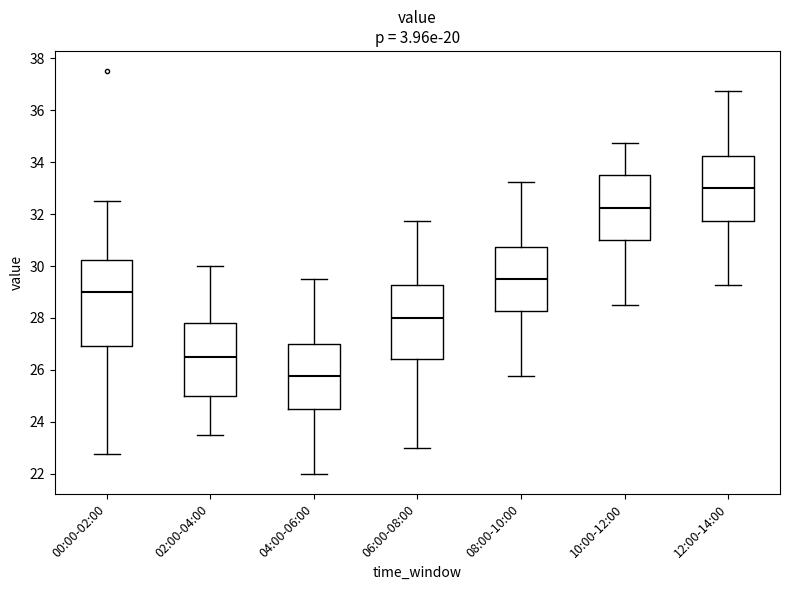

Reading left to right, transcribe this box plot: for each box, give where its median line is, the range the box spans, and where its two whiskers end, as read against the y-axis. The values are not printed on the chart, so give them approximately, as read against the axis.

00:00-02:00: median 29.0, box 27.0 to 30.2, whiskers 22.8 to 32.6
02:00-04:00: median 26.6, box 25.0 to 27.8, whiskers 23.6 to 30.0
04:00-06:00: median 25.8, box 24.6 to 27.0, whiskers 22.0 to 29.6
06:00-08:00: median 28.0, box 26.4 to 29.2, whiskers 23.0 to 31.8
08:00-10:00: median 29.6, box 28.2 to 30.8, whiskers 25.8 to 33.2
10:00-12:00: median 32.2, box 31.0 to 33.6, whiskers 28.6 to 34.8
12:00-14:00: median 33.0, box 31.8 to 34.2, whiskers 29.2 to 36.8